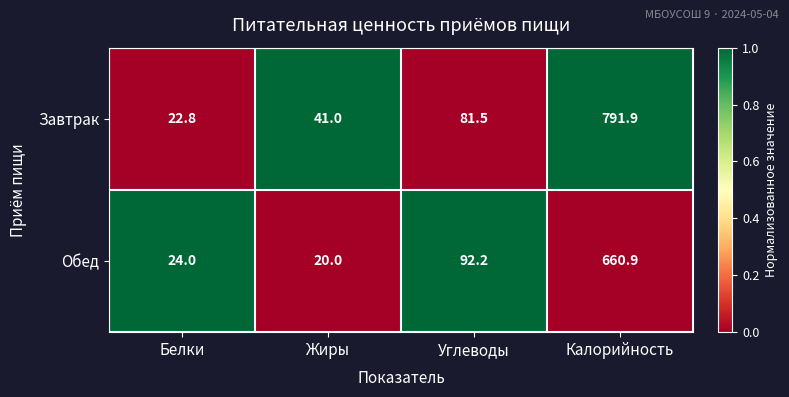

Which series has the widest spread of values?

Завтрак